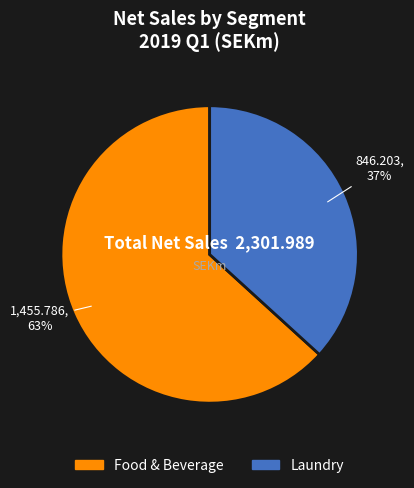

Does any single category account for the majority?

Yes